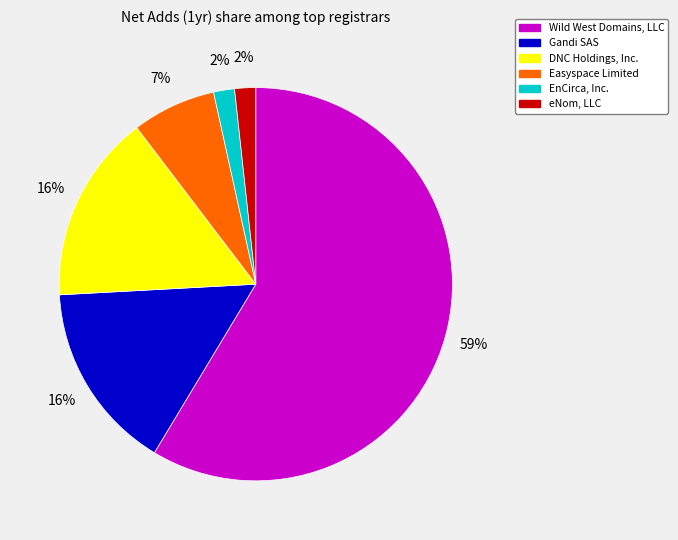

Which slice is the largest?

Wild West Domains, LLC